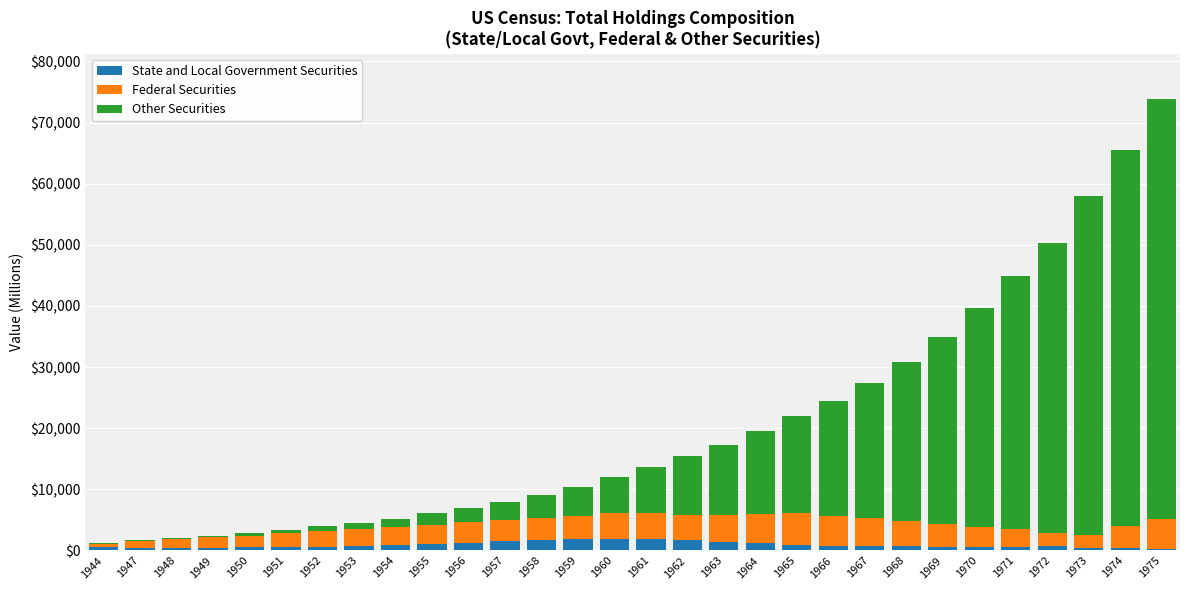

Is it true that State and Local Government Securities equals 1153.7 at 1964?

True